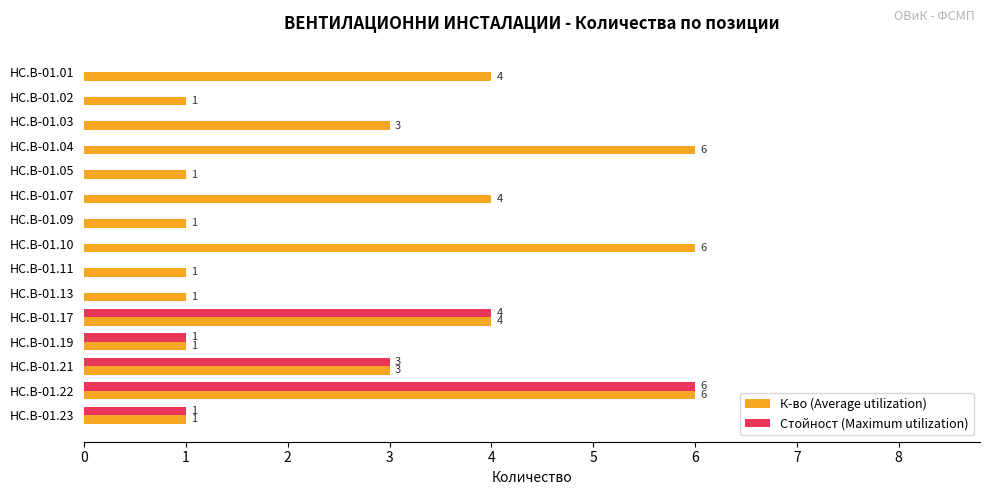

What is the highest value of the К-во (Average utilization) series?

6